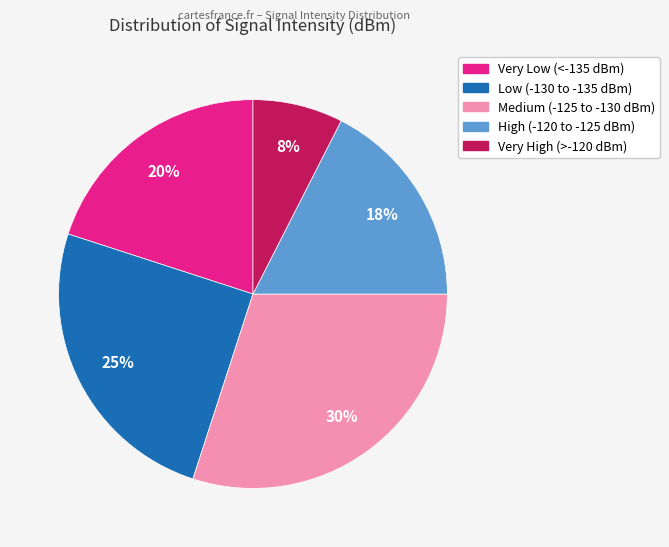

Is there any slice that represents more than half of the pie?

No